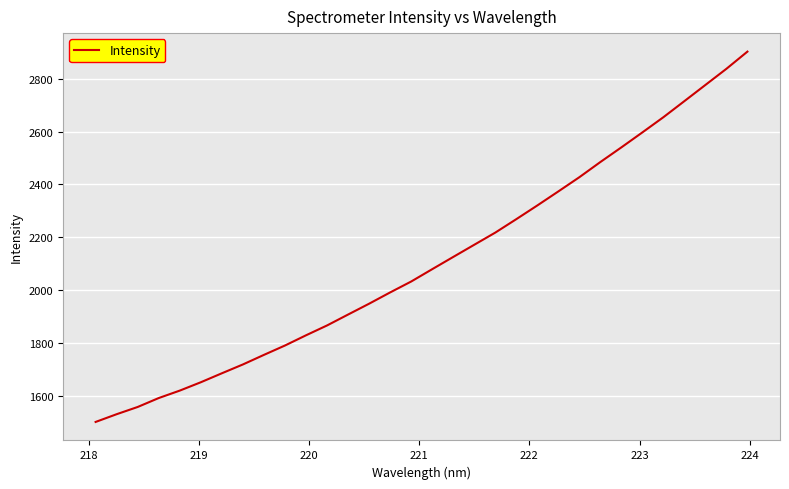

What is the sum of all values?

67465.1